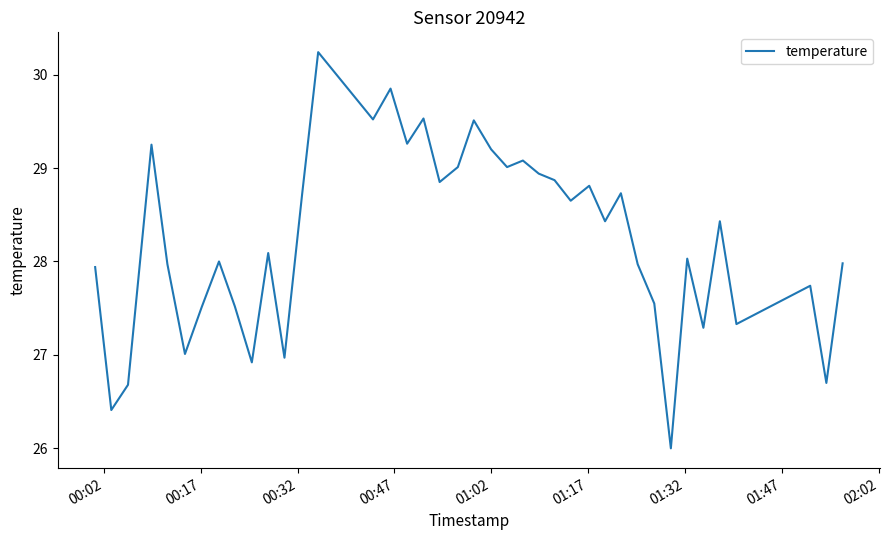

What is the difference between the maximum and minimum values?

4.2